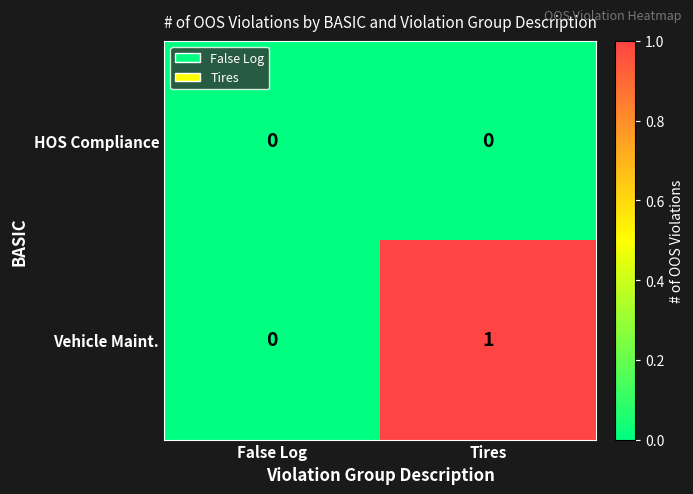

List the series in order of their overall mean, lowest first.

HOS Compliance, Vehicle Maint.